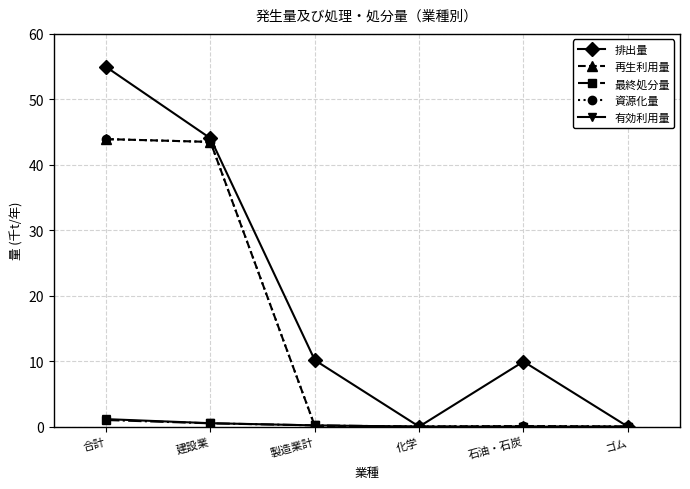

Which has a higher value, 建設業 or 石油・石炭?

建設業